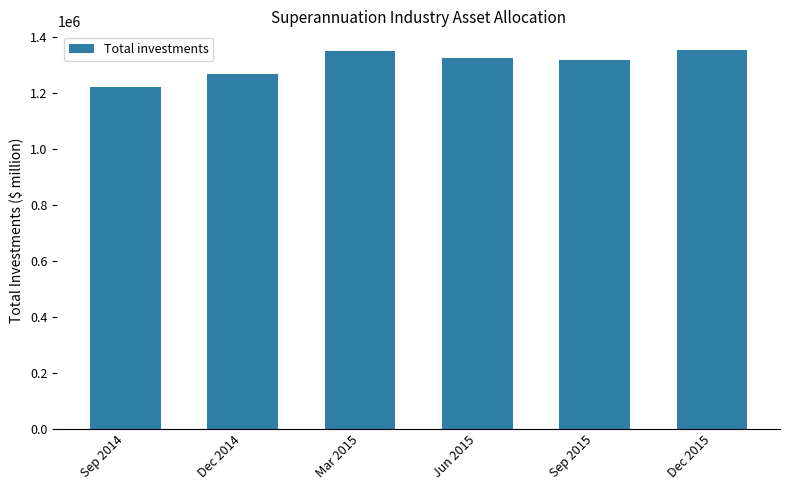

What is the label of the 2nd bar from the left?

Dec 2014